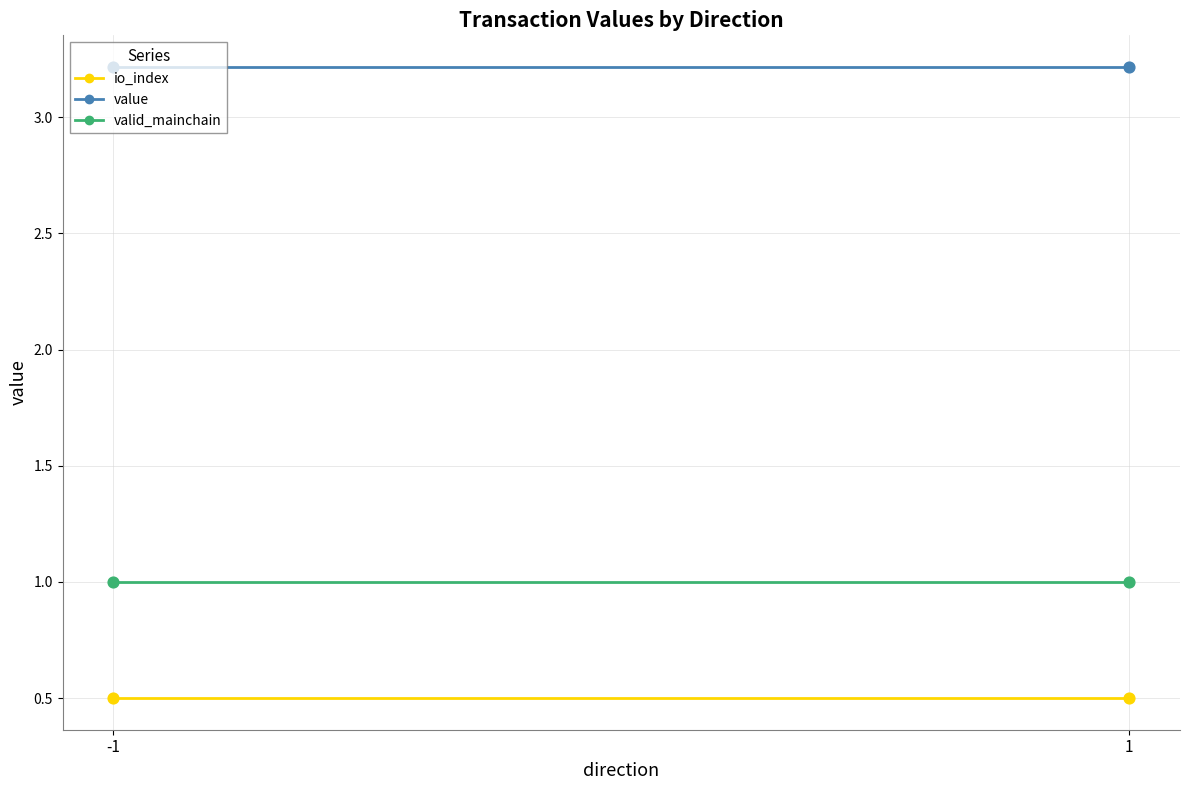

Which series contains the lowest Y value?

io_index